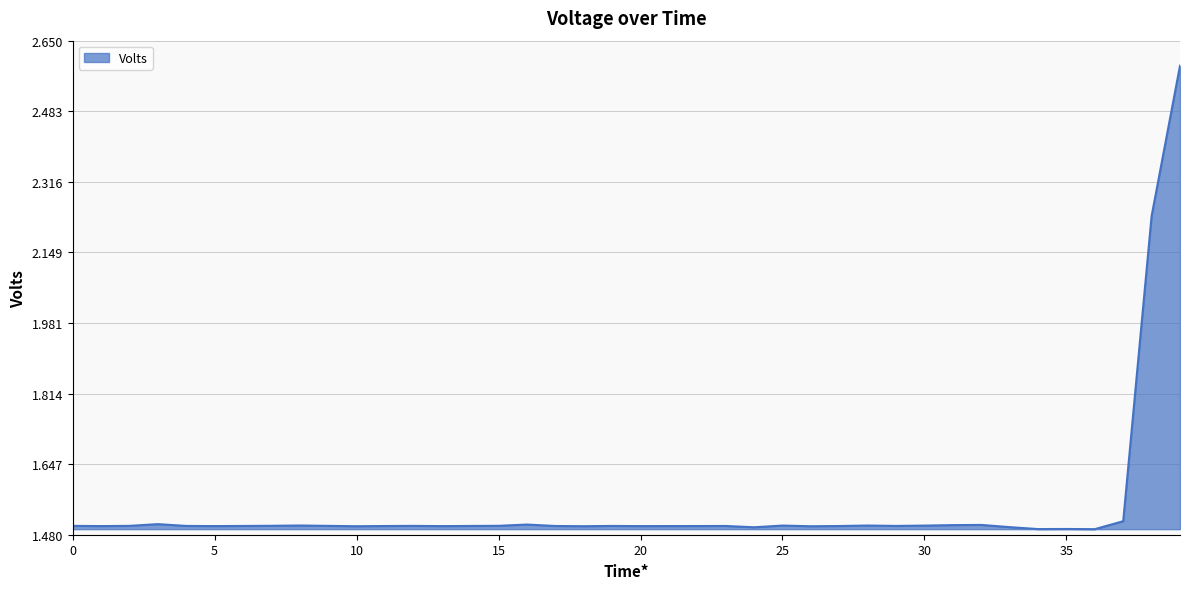

Count the values in the range 1 to 2.

38